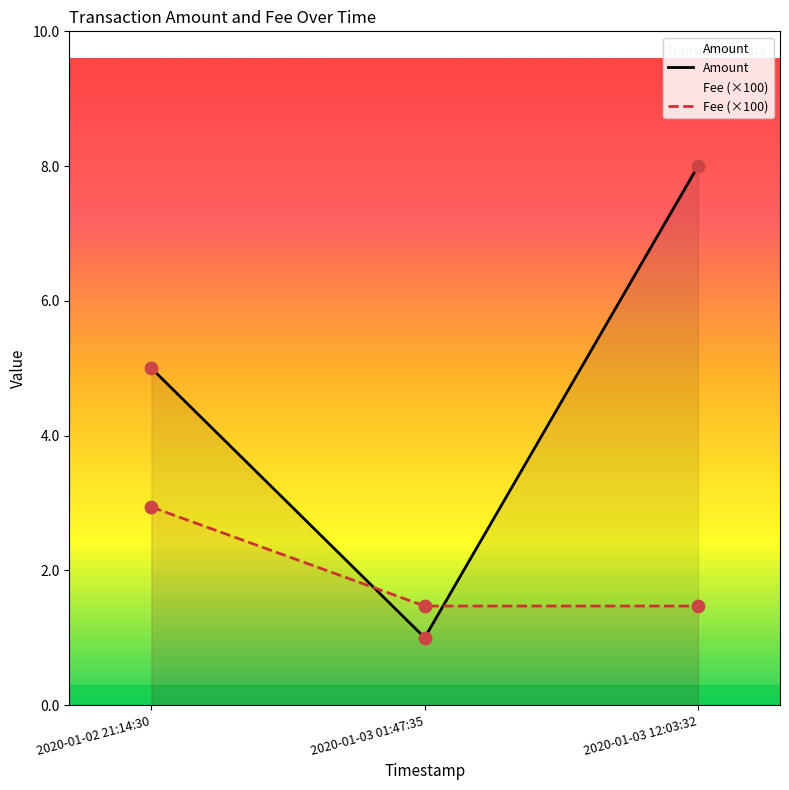

Is the value of Amount at 2020-01-02 21:14:30 greater than the value of Fee (×100) at 2020-01-02 21:14:30?

Yes